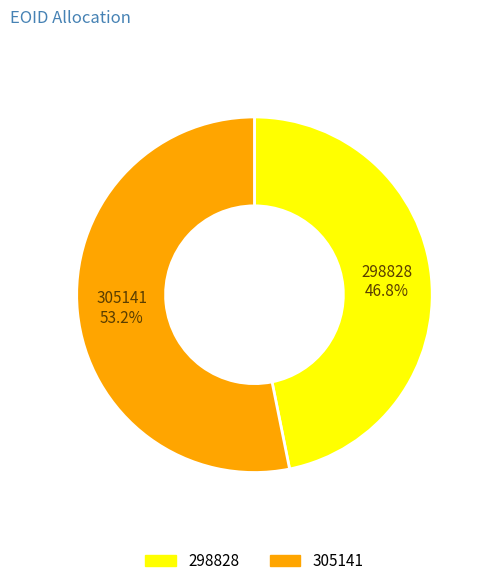

To the nearest percent, what is the combined percentage of 298828 and 305141?

100%